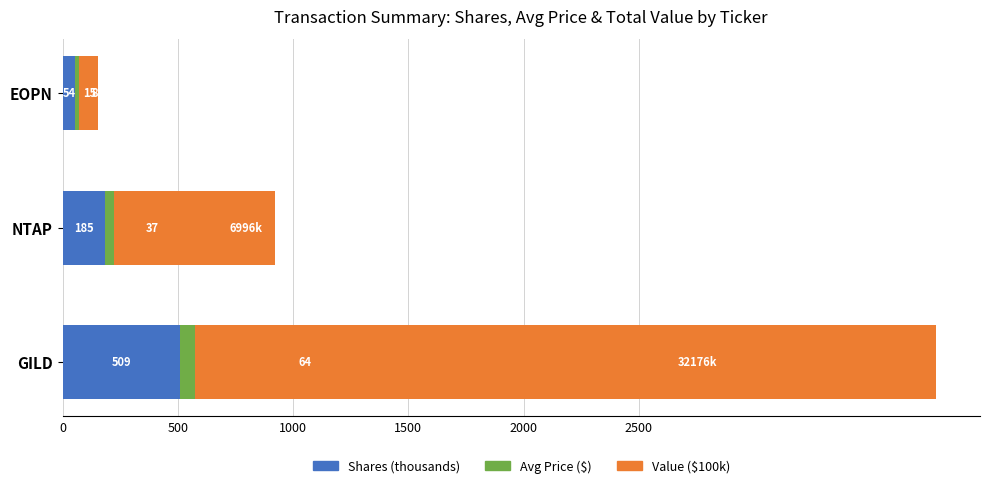

The value of Shares (thousands) at GILD is 696.3. True or false?

False